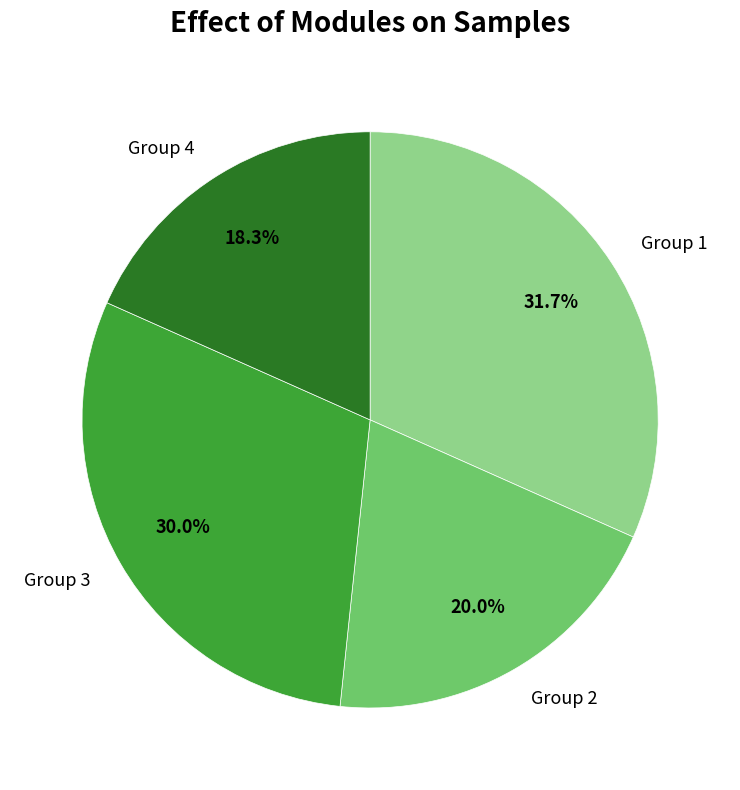

What portion of the pie excludes Group 2?

80.0%